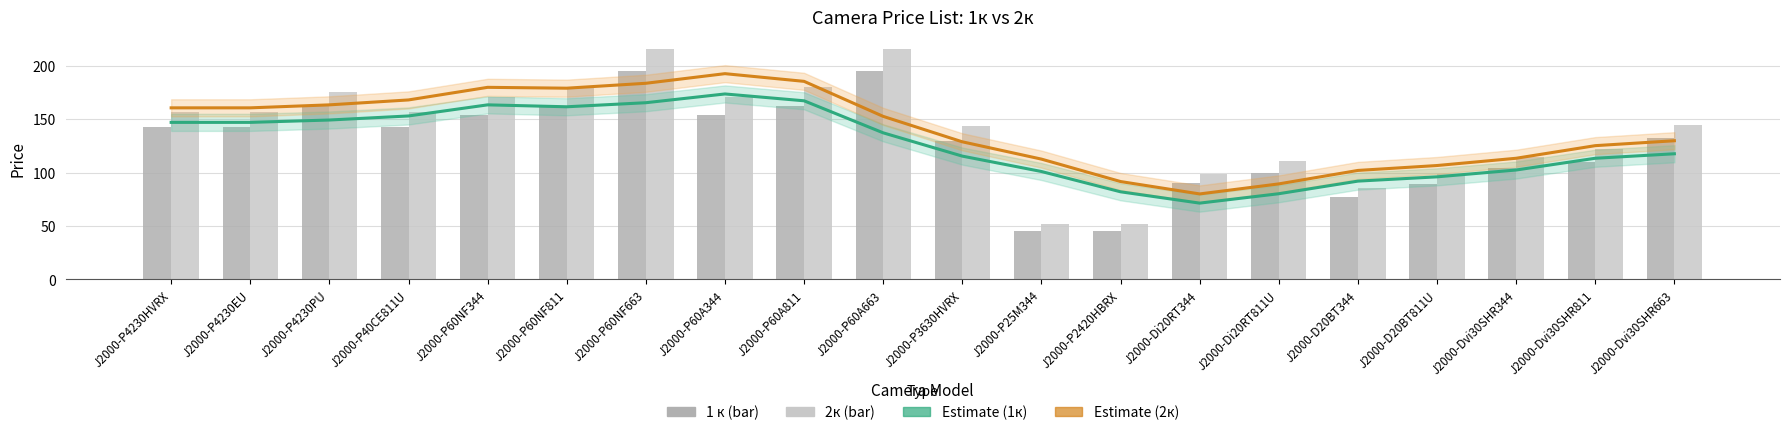

What is the sum of the Estimate (2к) values at J2000-Di20RT811U and J2000-P60NF344?

269.2